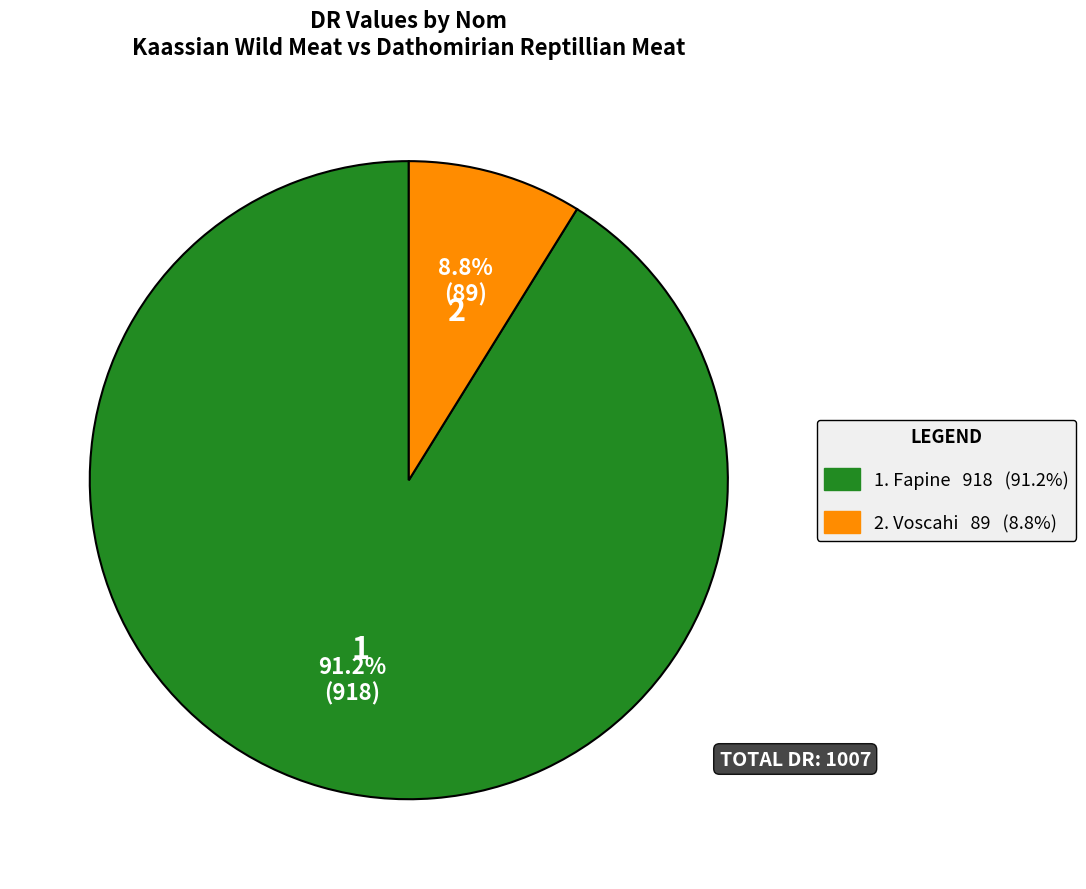

Is there a majority slice in this chart?

Yes